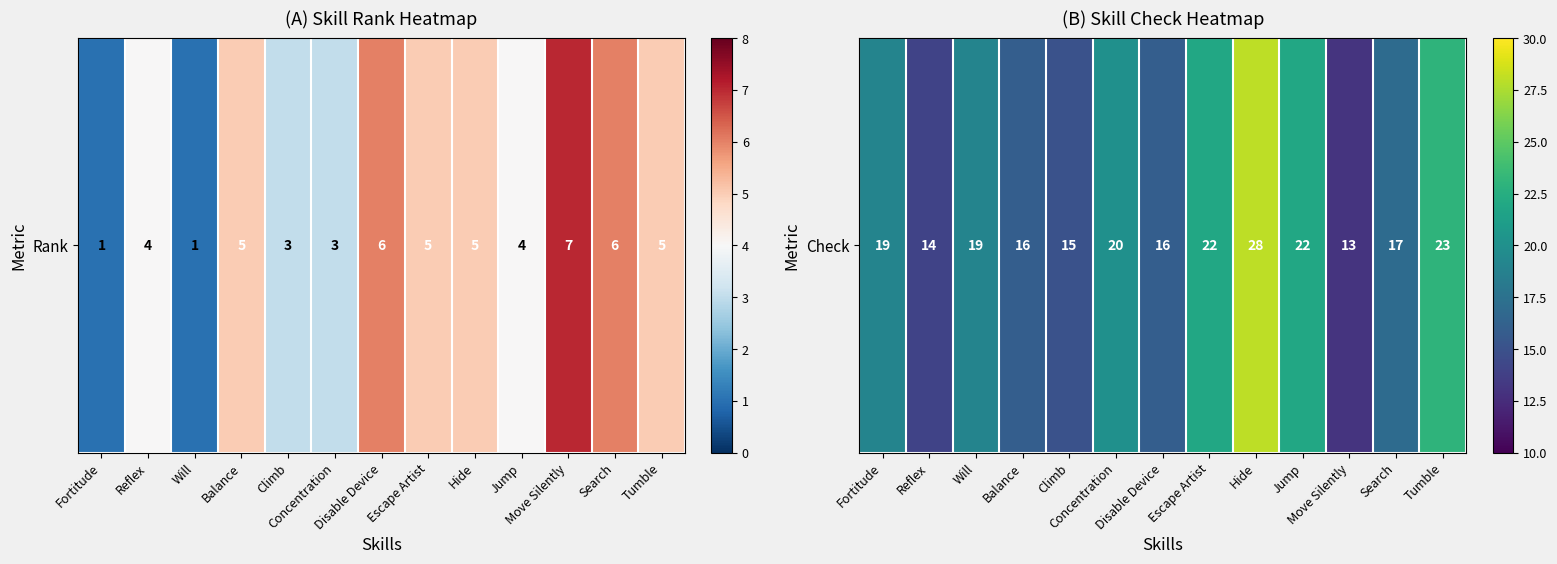

What is the average value?

19